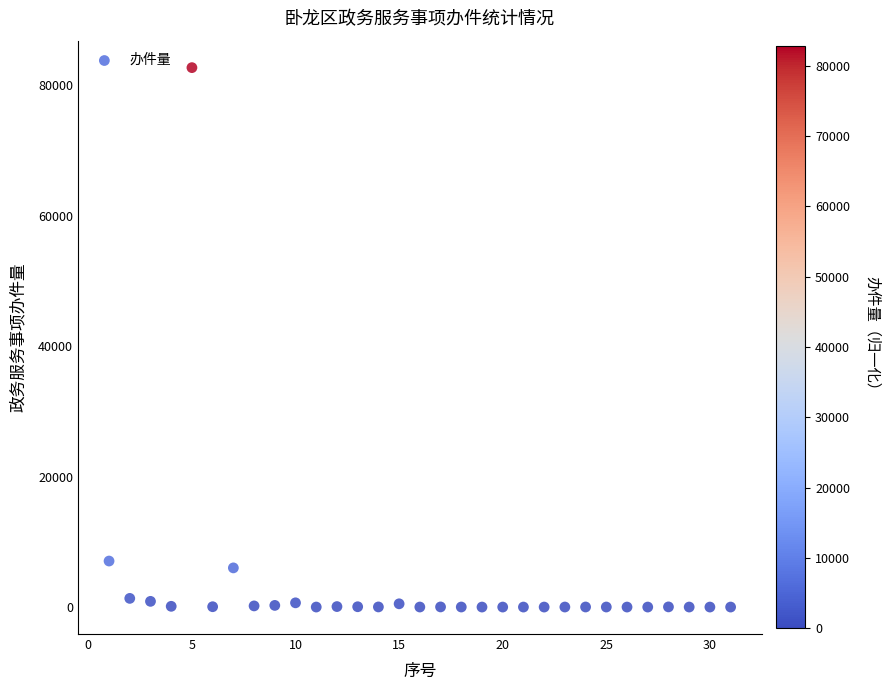

What is the range of Y values (max minus min)?

82730